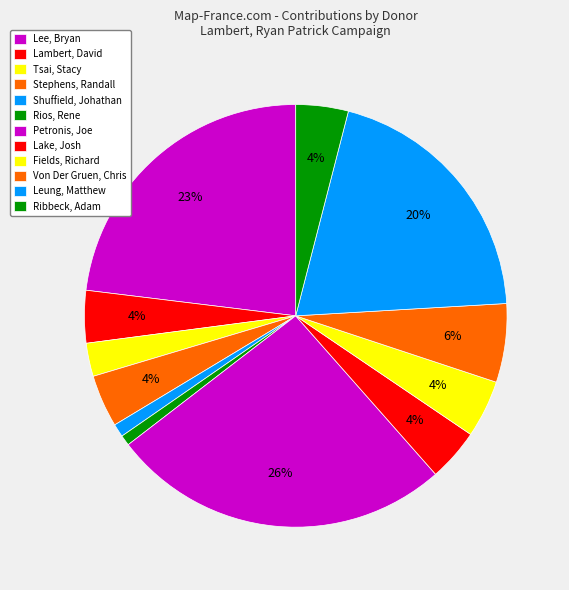

Which slice is the largest?

Petronis, Joe